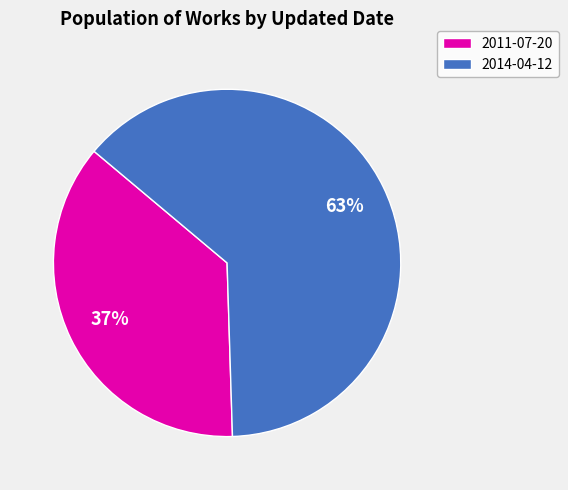

Which slice represents more than half of the pie?

2014-04-12